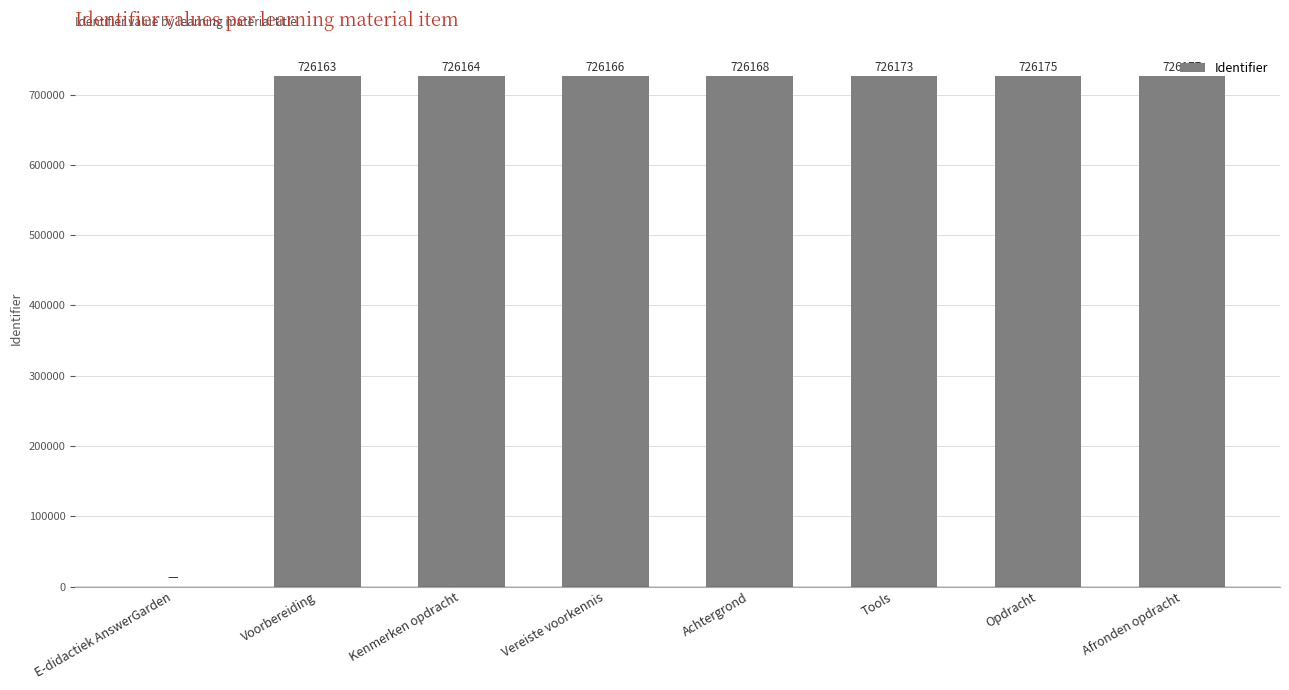

What is the sum of all values?

5083186